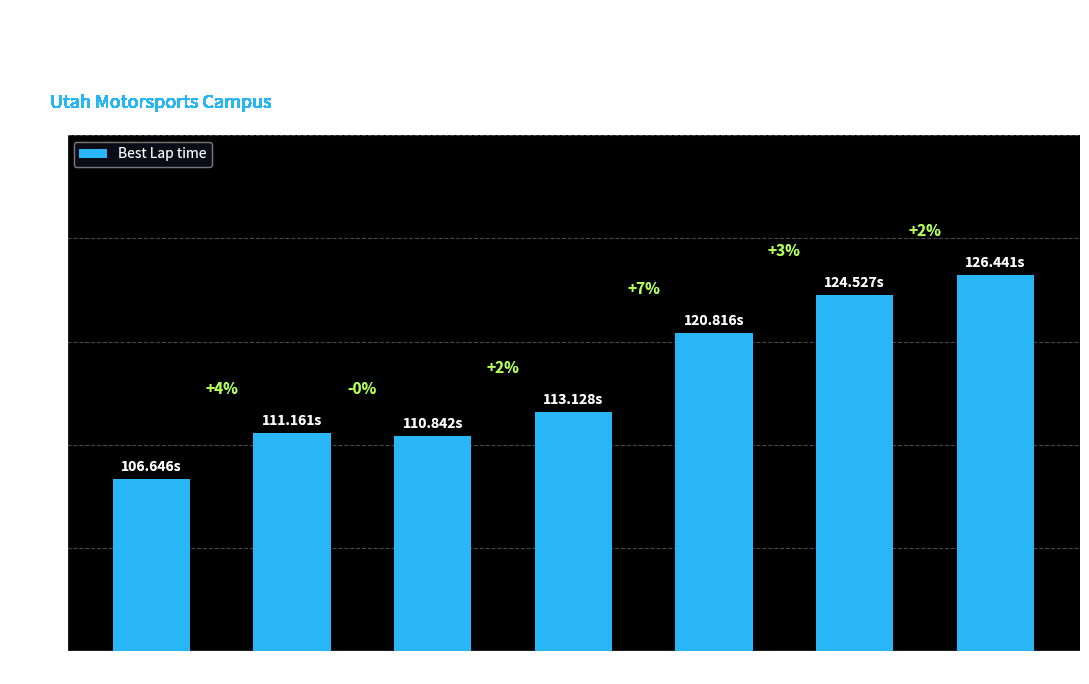

Reading left to right, transcribe all the data shown in this chart.

106.6	111.2	110.8	113.1	120.8	124.5	126.4